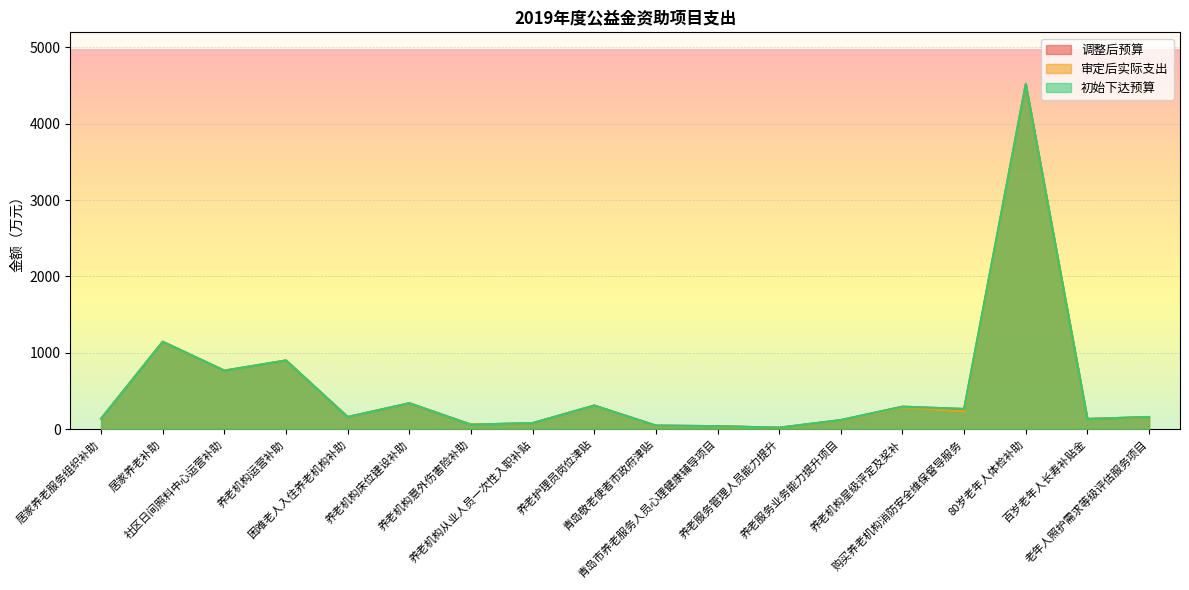

The value of 调整后预算 at 养老护理员岗位津贴 is 310.0. True or false?

True